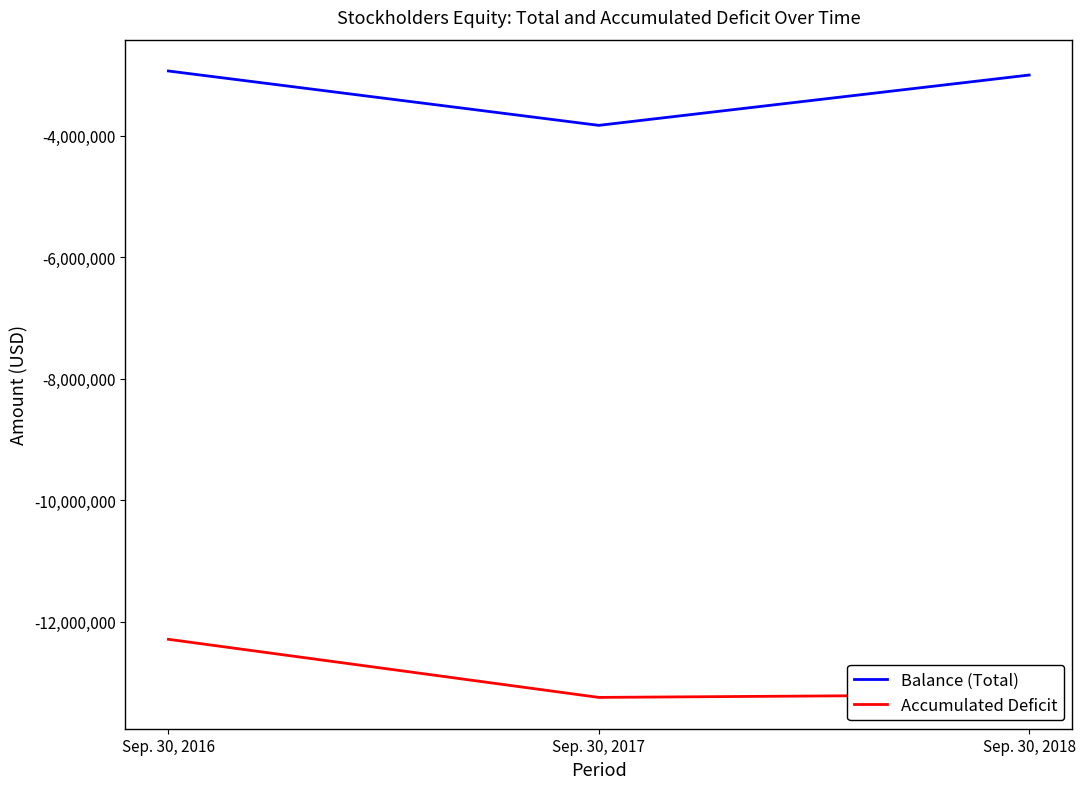

Where does the Balance (Total) series first go above -2996784?

Sep. 30, 2016